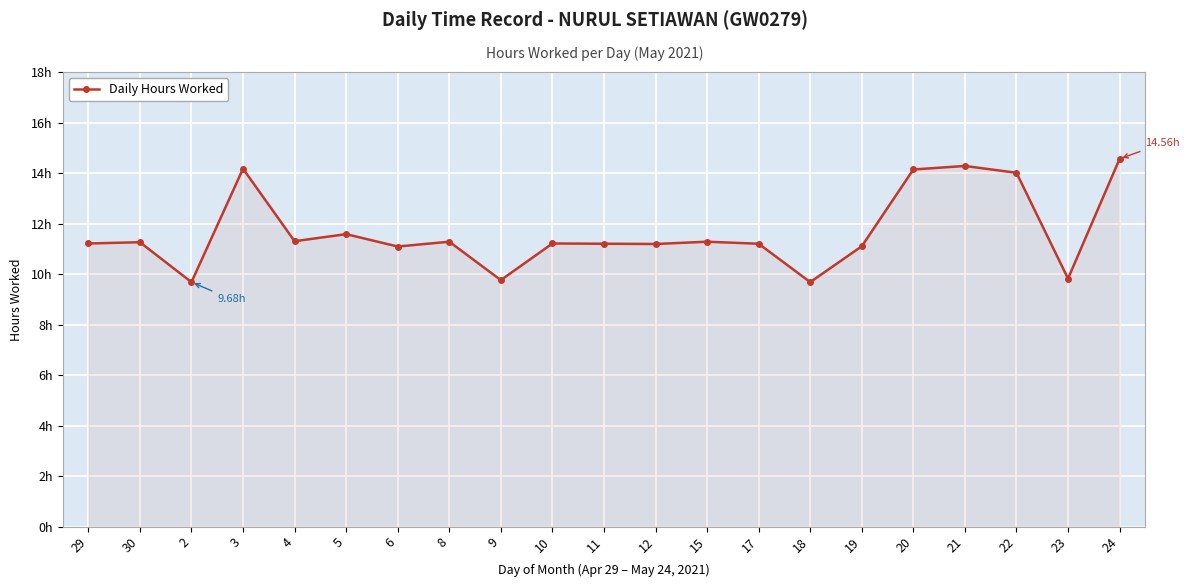

True or false: there are more than 1 points higher than both neighbors.

True